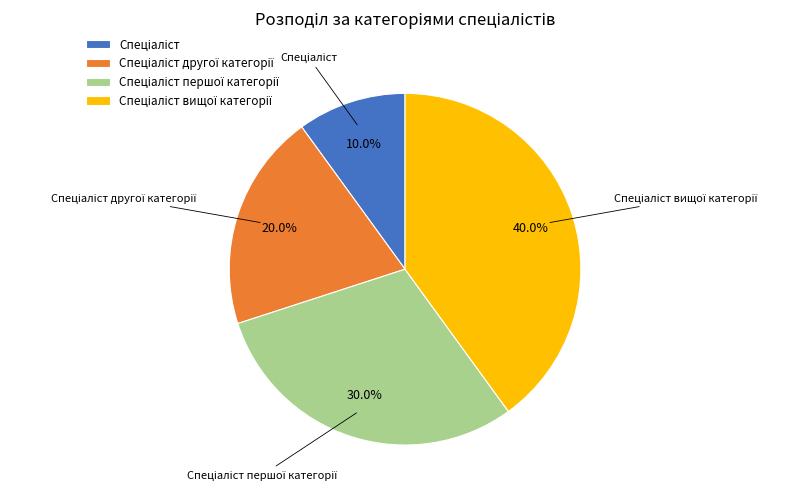

Is there a majority slice in this chart?

No